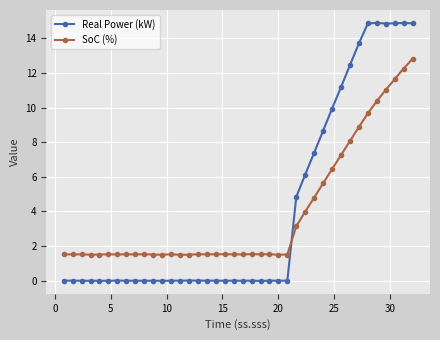

What is the greatest value displayed?

14.9